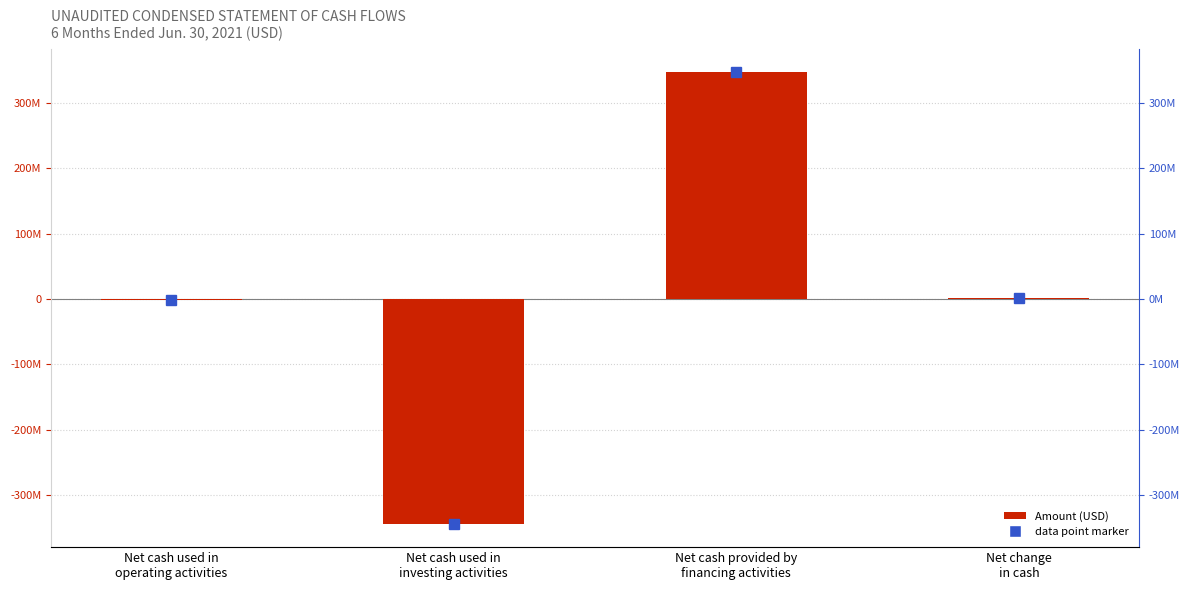

Reading right to left, list all the values displayed in this chart.

1543121	347819799	-345000000	-1276678